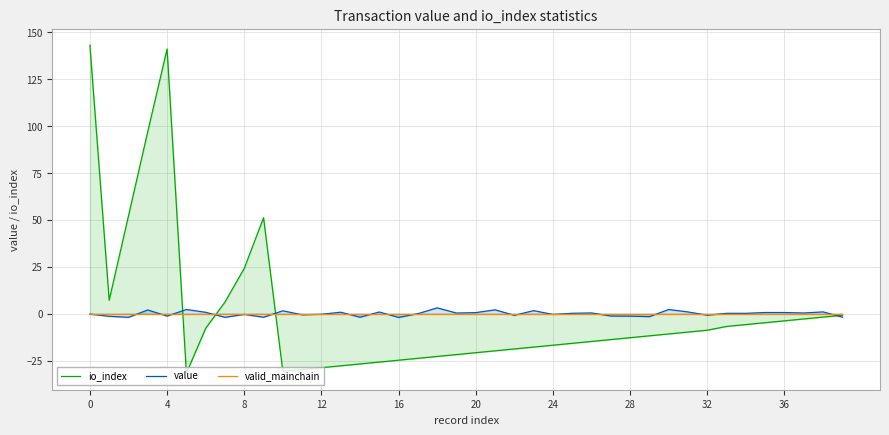

True or false: value has more than 1 points higher than both neighbors.

True